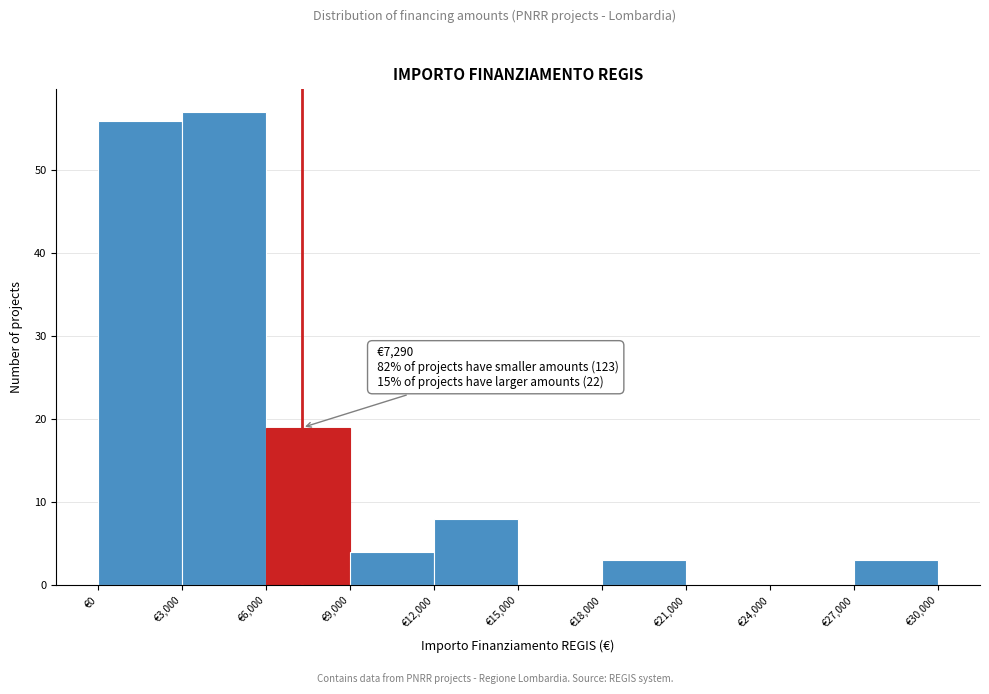

Which range on the x-axis has the tallest bar?

3000 to 6000